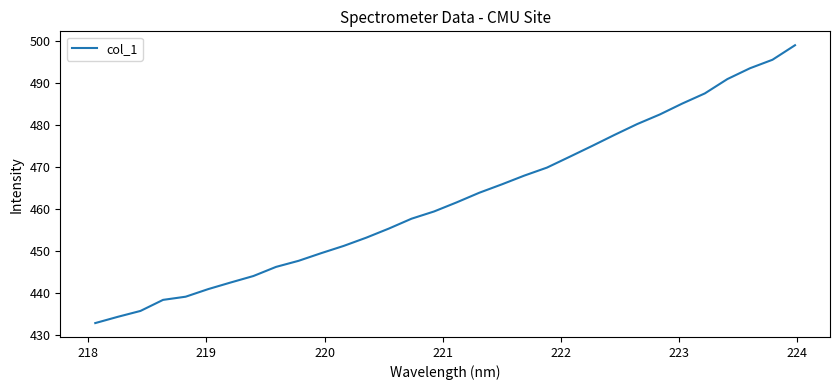

What is the average value?

462.4